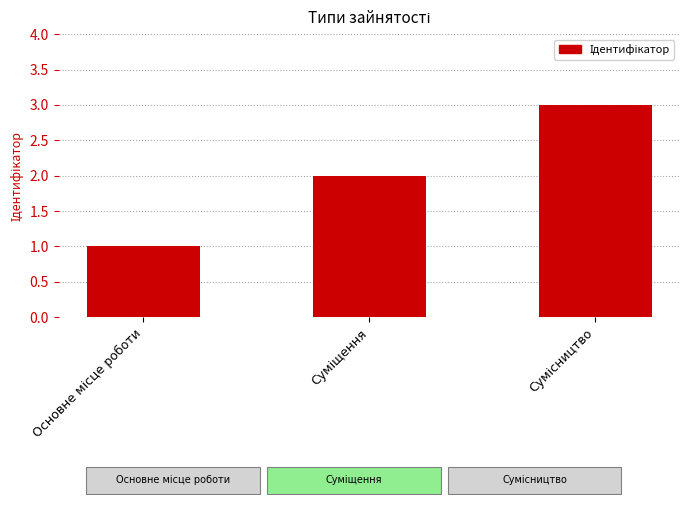

What is the difference between the maximum and minimum values?

2